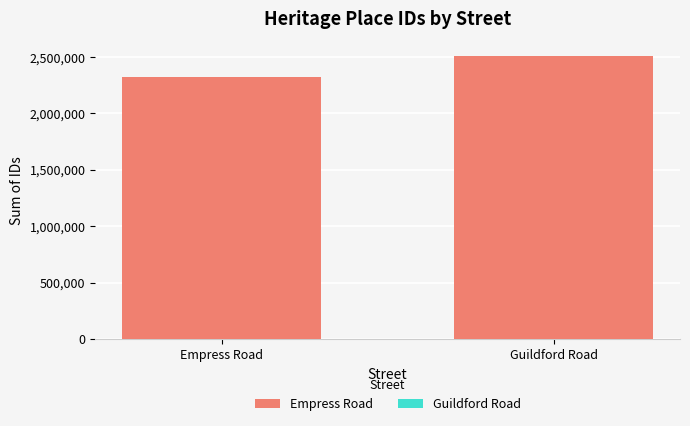

How many groups of bars are there?

2